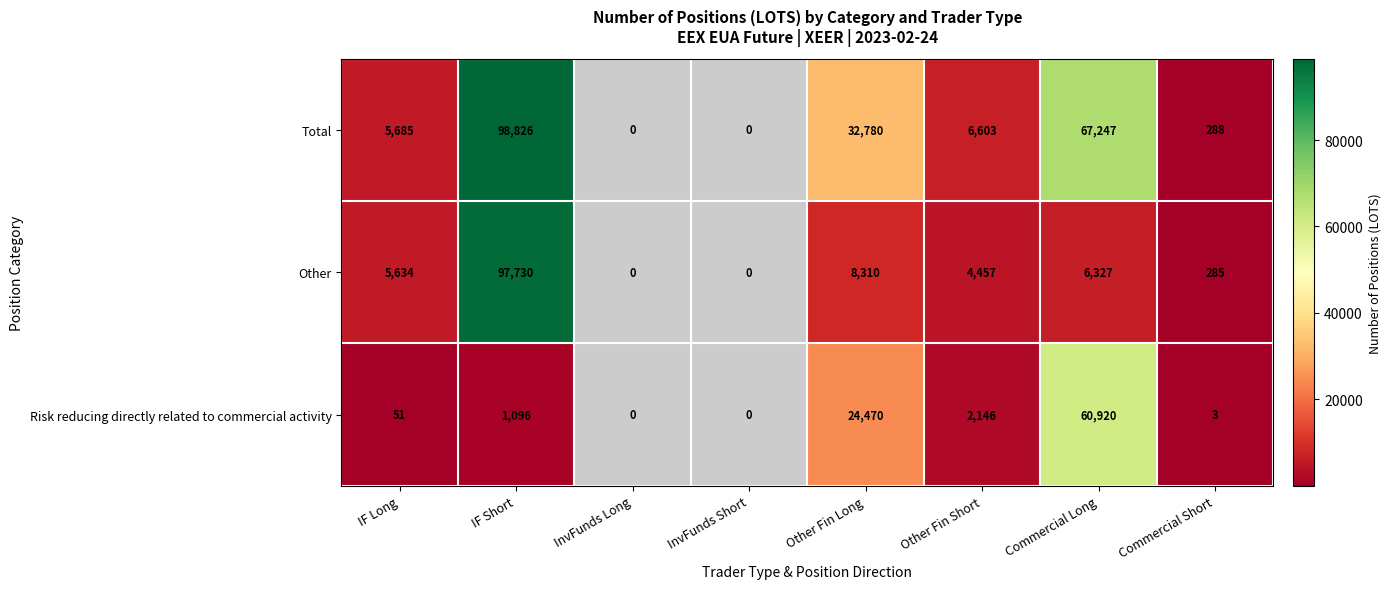

Between IF Short and Commercial Long, which series saw the biggest shift?

Other